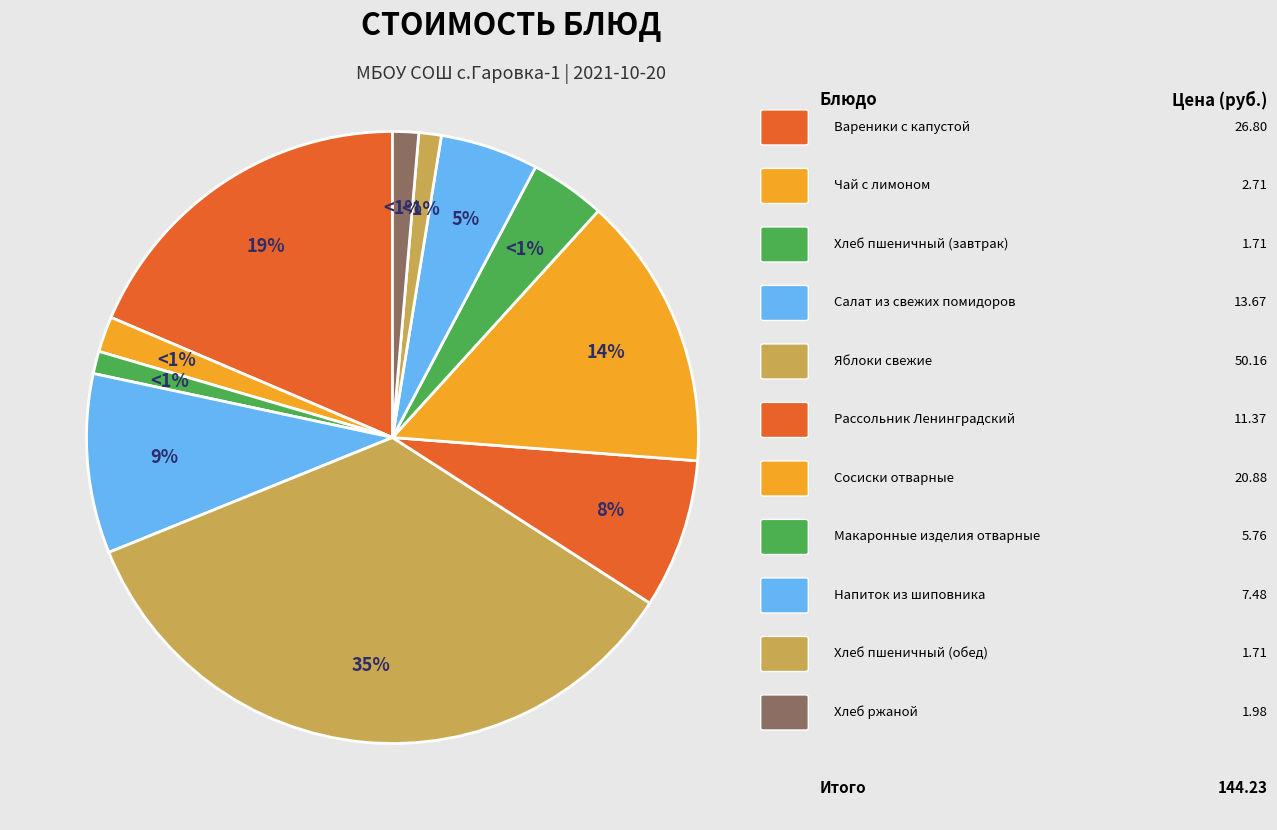

To the nearest percent, what is the average slice percentage?

9%